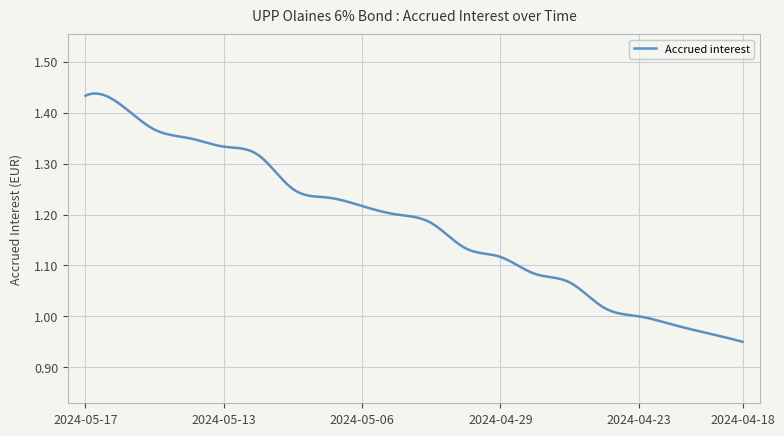

What is the difference between the maximum and minimum values?

0.5